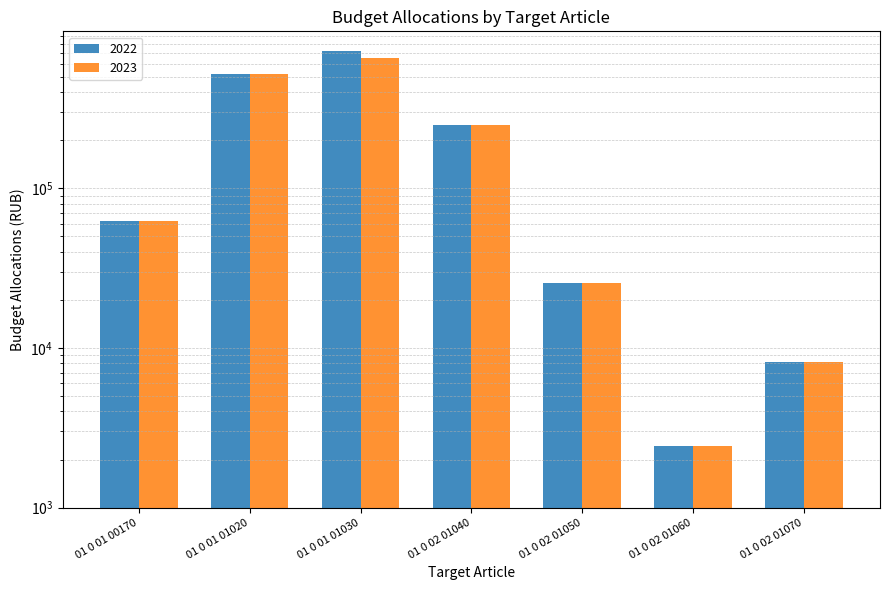

What is the difference between the second highest and second lowest values in the 2022 series?

513211